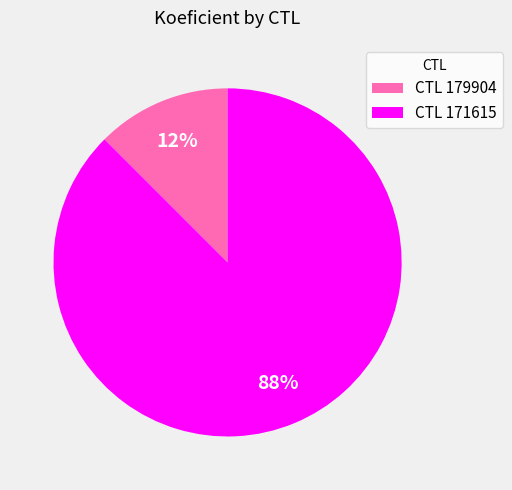

To the nearest percent, what is the average slice percentage?

50%